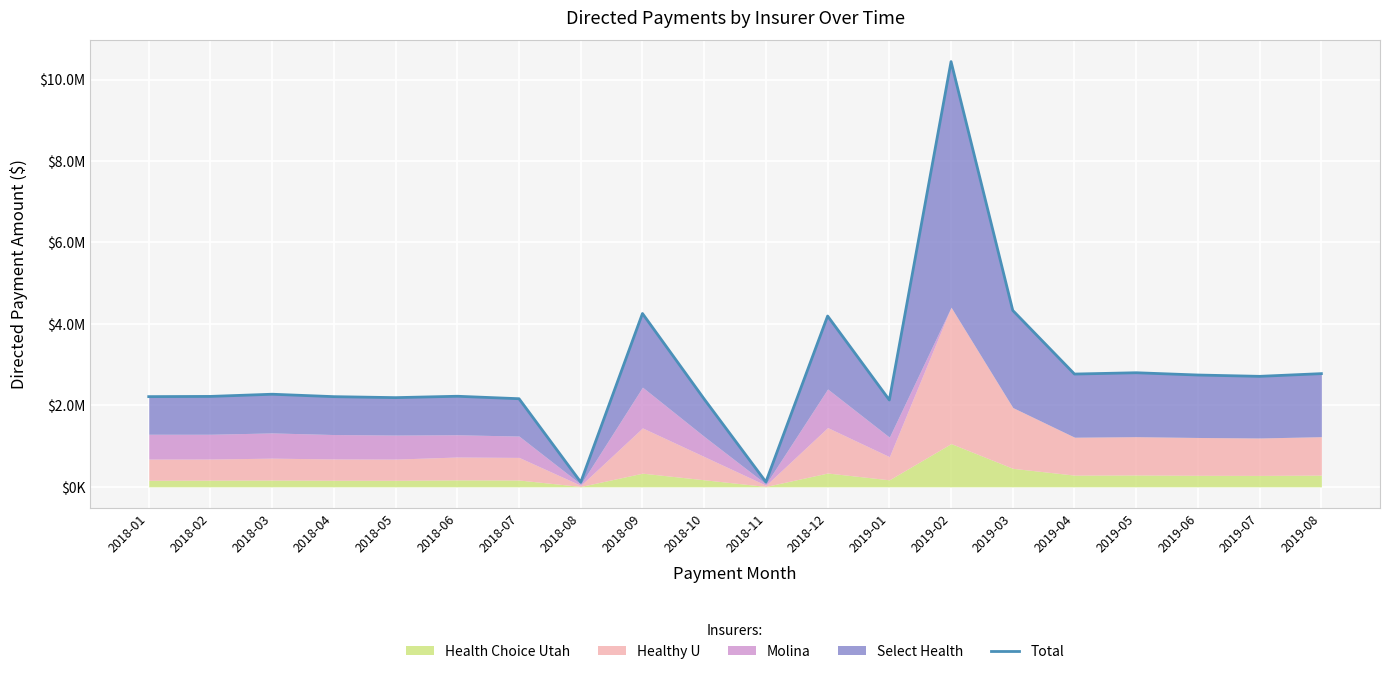

At which category does the chart reach its minimum across all series?

2018-08